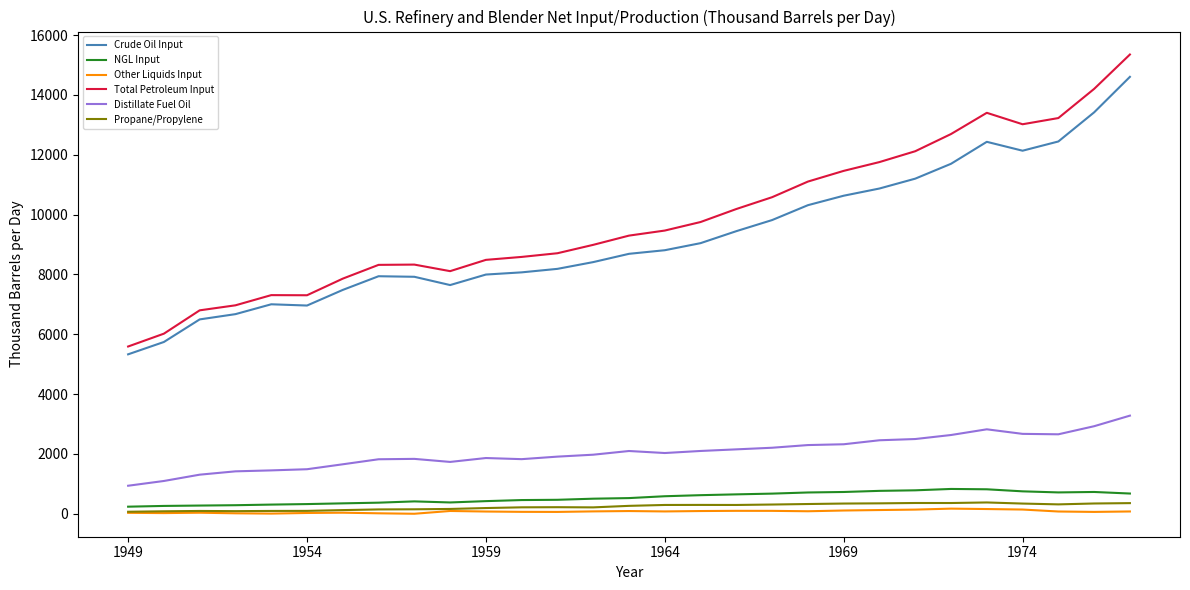

Rank the series by their maximum value, from highest to lowest.

Total Petroleum Input, Crude Oil Input, Distillate Fuel Oil, NGL Input, Propane/Propylene, Other Liquids Input